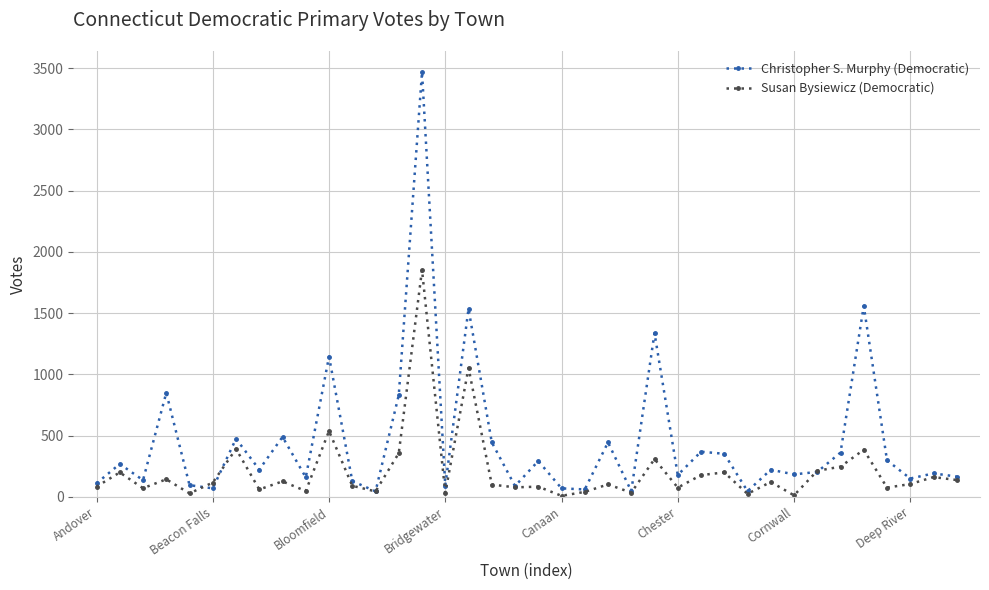

Which series has the largest range (max minus min)?

Christopher S. Murphy (Democratic)